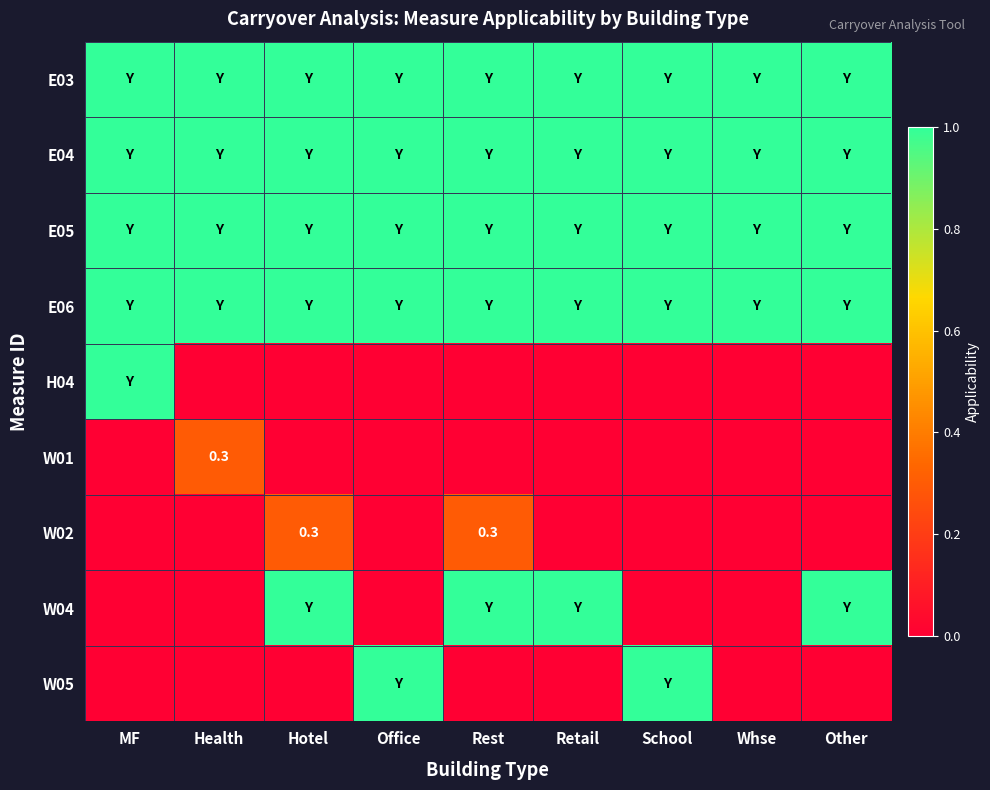

Is it true that W05 equals 1.6 at School?

False